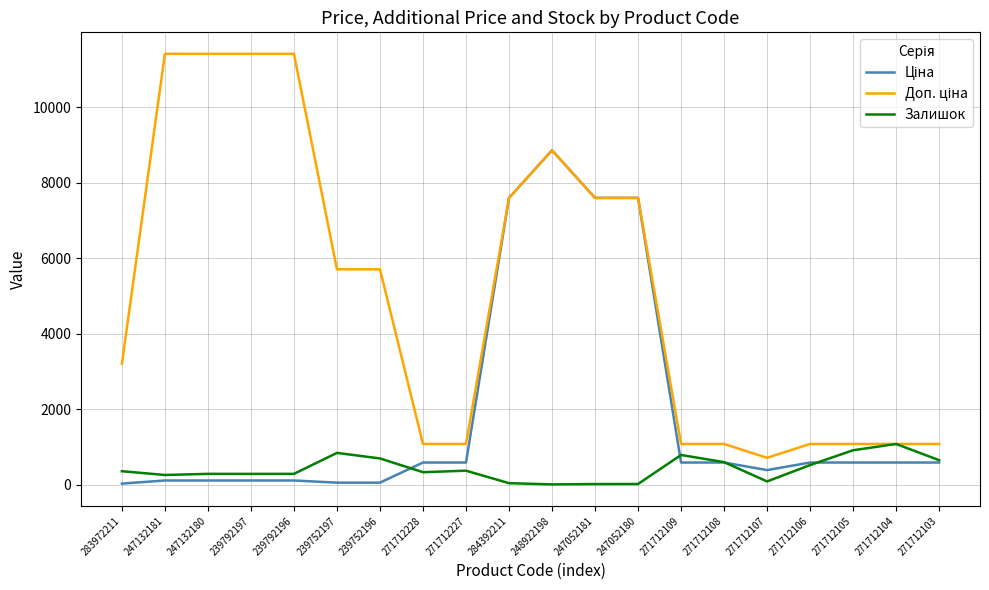

At which category is the sum across all series the highest?

248922198